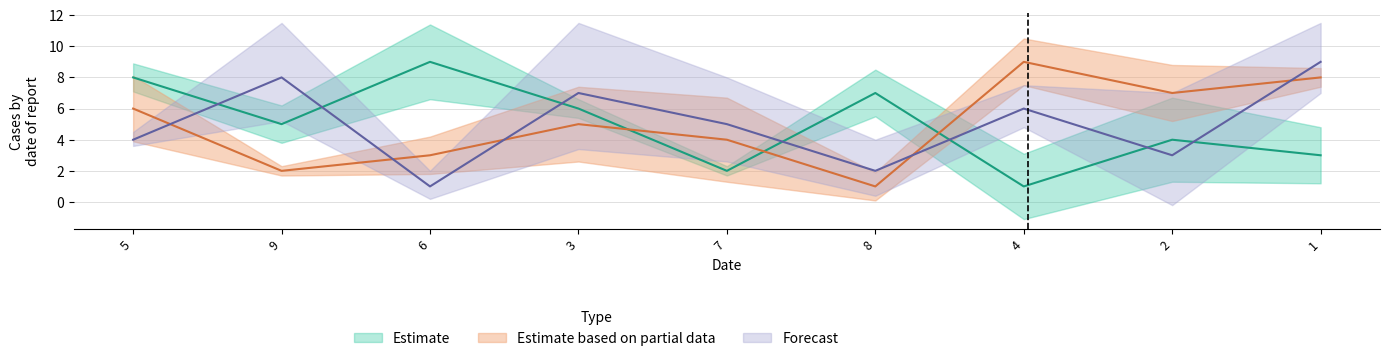

True or false: col_4 has a value of 7 at 8.

True